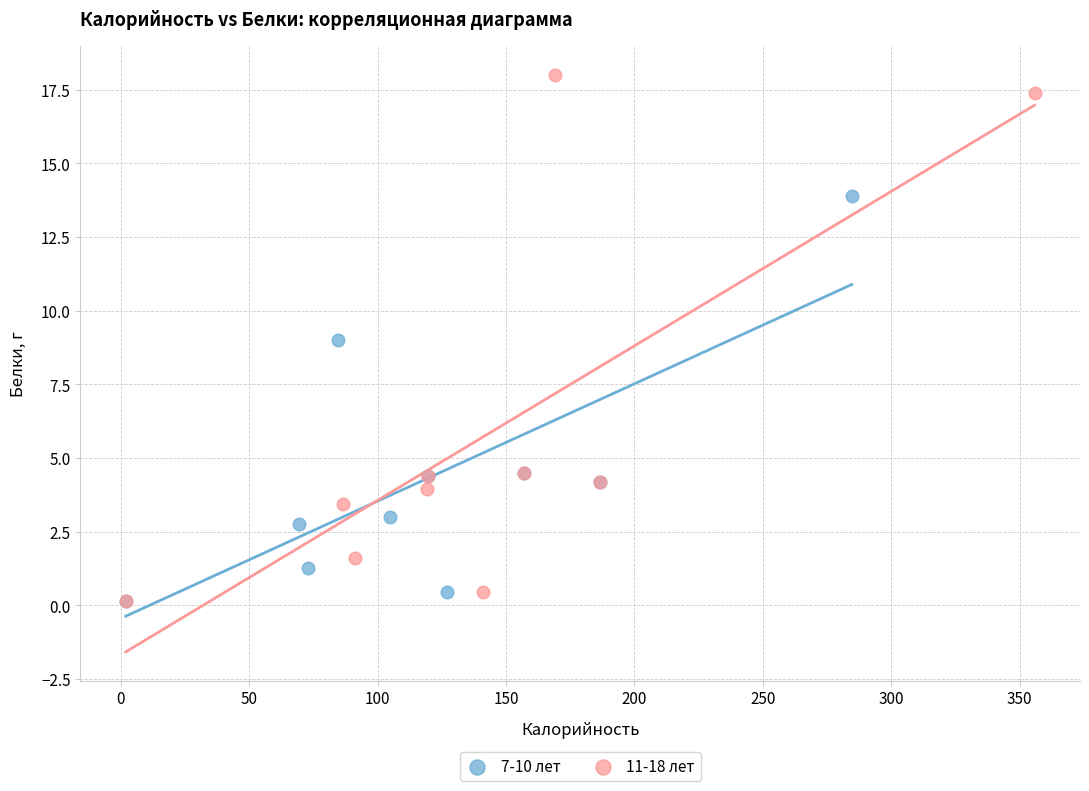

Which series has the largest Y range (max minus min)?

11-18 лет